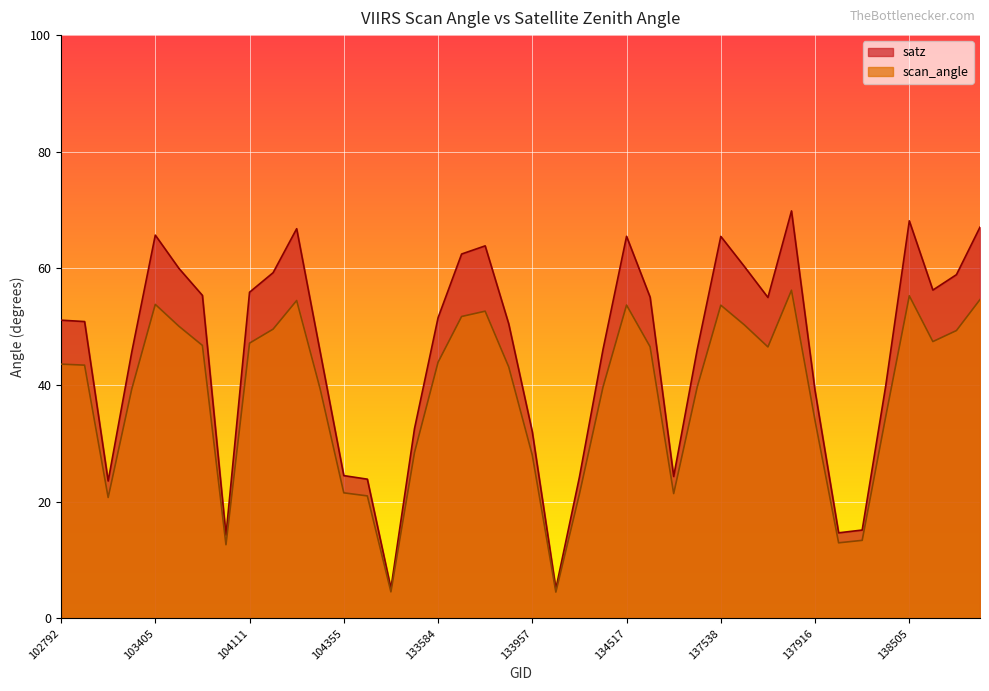

Rank the series at 102919 from highest to lowest value.

satz, scan_angle